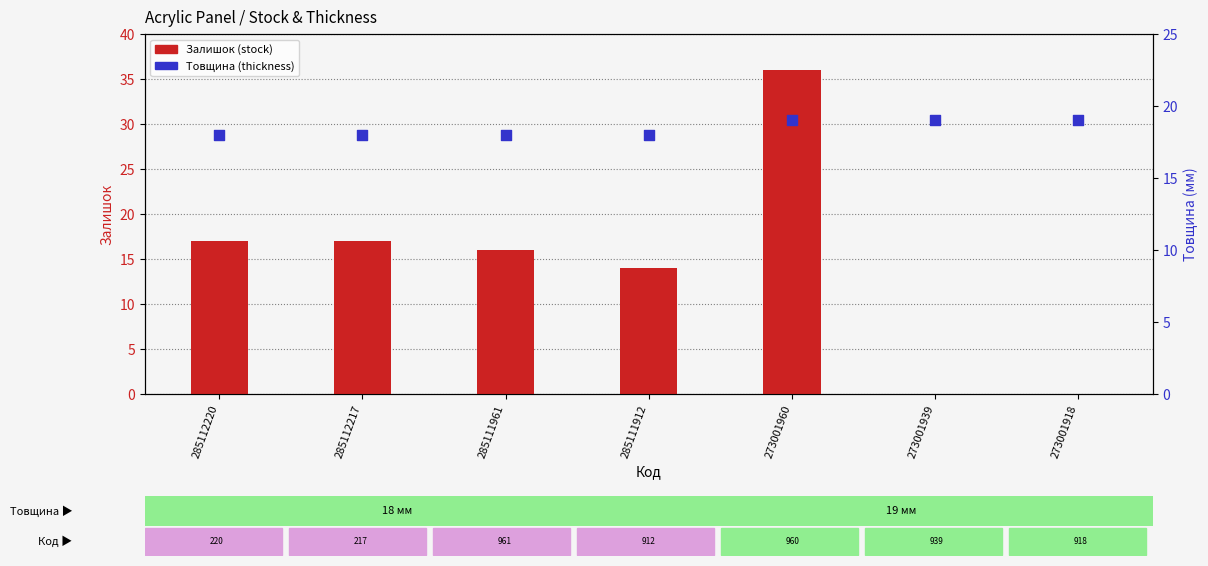

Which series has the largest total across all categories?

Товщина (thickness)